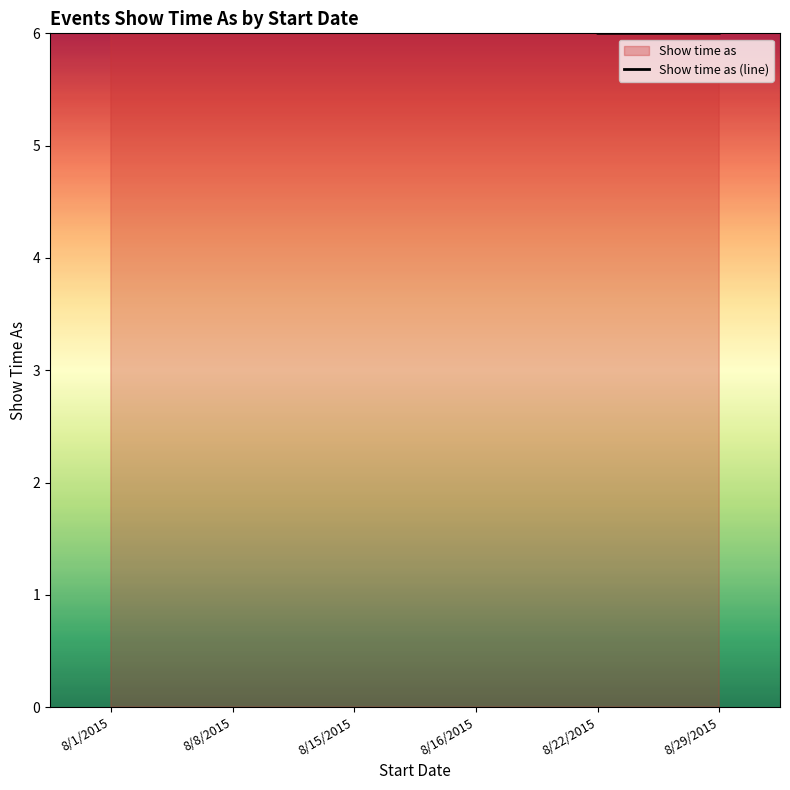

Does the chart display data point markers on the line(s)?

No